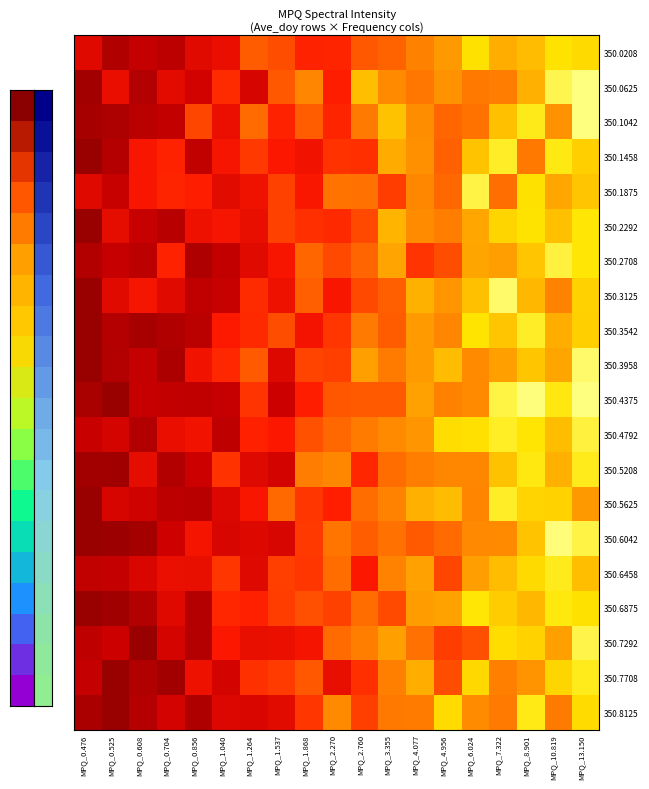

Reading right to left, what are all the values shown in this chart?

350.0208: MPQ_13.150=0.2	MPQ_10.819=0.2	MPQ_8.901=0.3	MPQ_7.322=0.3	MPQ_6.024=0.2	MPQ_4.956=0.4	MPQ_4.077=0.4	MPQ_3.355=0.5	MPQ_2.760=0.5	MPQ_2.270=0.6	MPQ_1.868=0.6	MPQ_1.537=0.6	MPQ_1.264=0.5	MPQ_1.040=0.7	MPQ_0.856=0.8	MPQ_0.704=0.9	MPQ_0.608=0.9	MPQ_0.525=0.9	MPQ_0.476=0.8
350.0625: MPQ_13.150=0.0	MPQ_10.819=0.1	MPQ_8.901=0.3	MPQ_7.322=0.4	MPQ_6.024=0.5	MPQ_4.956=0.4	MPQ_4.077=0.5	MPQ_3.355=0.4	MPQ_2.760=0.3	MPQ_2.270=0.7	MPQ_1.868=0.4	MPQ_1.537=0.5	MPQ_1.264=0.8	MPQ_1.040=0.6	MPQ_0.856=0.8	MPQ_0.704=0.8	MPQ_0.608=0.9	MPQ_0.525=0.7	MPQ_0.476=1.0
350.1042: MPQ_13.150=0.0	MPQ_10.819=0.4	MPQ_8.901=0.1	MPQ_7.322=0.3	MPQ_6.024=0.5	MPQ_4.956=0.5	MPQ_4.077=0.4	MPQ_3.355=0.3	MPQ_2.760=0.4	MPQ_2.270=0.6	MPQ_1.868=0.5	MPQ_1.537=0.6	MPQ_1.264=0.5	MPQ_1.040=0.7	MPQ_0.856=0.6	MPQ_0.704=0.9	MPQ_0.608=0.9	MPQ_0.525=0.9	MPQ_0.476=1.0
350.1458: MPQ_13.150=0.2	MPQ_10.819=0.1	MPQ_8.901=0.4	MPQ_7.322=0.1	MPQ_6.024=0.3	MPQ_4.956=0.5	MPQ_4.077=0.4	MPQ_3.355=0.3	MPQ_2.760=0.6	MPQ_2.270=0.6	MPQ_1.868=0.7	MPQ_1.537=0.7	MPQ_1.264=0.6	MPQ_1.040=0.7	MPQ_0.856=0.9	MPQ_0.704=0.6	MPQ_0.608=0.7	MPQ_0.525=0.9	MPQ_0.476=1.0
350.1875: MPQ_13.150=0.3	MPQ_10.819=0.3	MPQ_8.901=0.2	MPQ_7.322=0.5	MPQ_6.024=0.1	MPQ_4.956=0.5	MPQ_4.077=0.4	MPQ_3.355=0.6	MPQ_2.760=0.5	MPQ_2.270=0.5	MPQ_1.868=0.7	MPQ_1.537=0.6	MPQ_1.264=0.7	MPQ_1.040=0.8	MPQ_0.856=0.7	MPQ_0.704=0.6	MPQ_0.608=0.7	MPQ_0.525=0.8	MPQ_0.476=0.8
350.2292: MPQ_13.150=0.2	MPQ_10.819=0.3	MPQ_8.901=0.2	MPQ_7.322=0.2	MPQ_6.024=0.3	MPQ_4.956=0.4	MPQ_4.077=0.4	MPQ_3.355=0.3	MPQ_2.760=0.6	MPQ_2.270=0.6	MPQ_1.868=0.6	MPQ_1.537=0.6	MPQ_1.264=0.7	MPQ_1.040=0.7	MPQ_0.856=0.7	MPQ_0.704=0.9	MPQ_0.608=0.8	MPQ_0.525=0.7	MPQ_0.476=1.0
350.2708: MPQ_13.150=0.2	MPQ_10.819=0.1	MPQ_8.901=0.3	MPQ_7.322=0.4	MPQ_6.024=0.3	MPQ_4.956=0.6	MPQ_4.077=0.6	MPQ_3.355=0.3	MPQ_2.760=0.5	MPQ_2.270=0.6	MPQ_1.868=0.5	MPQ_1.537=0.7	MPQ_1.264=0.8	MPQ_1.040=0.9	MPQ_0.856=0.9	MPQ_0.704=0.6	MPQ_0.608=0.9	MPQ_0.525=0.8	MPQ_0.476=0.9
350.3125: MPQ_13.150=0.2	MPQ_10.819=0.4	MPQ_8.901=0.3	MPQ_7.322=0.0	MPQ_6.024=0.3	MPQ_4.956=0.4	MPQ_4.077=0.3	MPQ_3.355=0.5	MPQ_2.760=0.6	MPQ_2.270=0.7	MPQ_1.868=0.5	MPQ_1.537=0.7	MPQ_1.264=0.6	MPQ_1.040=0.8	MPQ_0.856=0.9	MPQ_0.704=0.8	MPQ_0.608=0.7	MPQ_0.525=0.8	MPQ_0.476=1.0
350.3542: MPQ_13.150=0.2	MPQ_10.819=0.3	MPQ_8.901=0.1	MPQ_7.322=0.3	MPQ_6.024=0.2	MPQ_4.956=0.4	MPQ_4.077=0.4	MPQ_3.355=0.5	MPQ_2.760=0.4	MPQ_2.270=0.6	MPQ_1.868=0.7	MPQ_1.537=0.6	MPQ_1.264=0.6	MPQ_1.040=0.7	MPQ_0.856=0.9	MPQ_0.704=0.9	MPQ_0.608=1.0	MPQ_0.525=0.9	MPQ_0.476=1.0
350.3958: MPQ_13.150=0.0	MPQ_10.819=0.3	MPQ_8.901=0.2	MPQ_7.322=0.3	MPQ_6.024=0.4	MPQ_4.956=0.3	MPQ_4.077=0.4	MPQ_3.355=0.4	MPQ_2.760=0.3	MPQ_2.270=0.6	MPQ_1.868=0.6	MPQ_1.537=0.8	MPQ_1.264=0.5	MPQ_1.040=0.6	MPQ_0.856=0.7	MPQ_0.704=0.9	MPQ_0.608=0.9	MPQ_0.525=0.9	MPQ_0.476=1.0
350.4375: MPQ_13.150=0.0	MPQ_10.819=0.1	MPQ_8.901=0.0	MPQ_7.322=0.1	MPQ_6.024=0.4	MPQ_4.956=0.4	MPQ_4.077=0.3	MPQ_3.355=0.5	MPQ_2.760=0.5	MPQ_2.270=0.5	MPQ_1.868=0.7	MPQ_1.537=0.8	MPQ_1.264=0.6	MPQ_1.040=0.8	MPQ_0.856=0.9	MPQ_0.704=0.9	MPQ_0.608=0.8	MPQ_0.525=1.0	MPQ_0.476=0.9
350.4792: MPQ_13.150=0.1	MPQ_10.819=0.3	MPQ_8.901=0.2	MPQ_7.322=0.1	MPQ_6.024=0.2	MPQ_4.956=0.2	MPQ_4.077=0.4	MPQ_3.355=0.4	MPQ_2.760=0.4	MPQ_2.270=0.5	MPQ_1.868=0.5	MPQ_1.537=0.7	MPQ_1.264=0.7	MPQ_1.040=0.9	MPQ_0.856=0.7	MPQ_0.704=0.7	MPQ_0.608=0.9	MPQ_0.525=0.8	MPQ_0.476=0.8
350.5208: MPQ_13.150=0.1	MPQ_10.819=0.3	MPQ_8.901=0.1	MPQ_7.322=0.3	MPQ_6.024=0.4	MPQ_4.956=0.4	MPQ_4.077=0.4	MPQ_3.355=0.5	MPQ_2.760=0.6	MPQ_2.270=0.4	MPQ_1.868=0.4	MPQ_1.537=0.8	MPQ_1.264=0.8	MPQ_1.040=0.6	MPQ_0.856=0.8	MPQ_0.704=0.9	MPQ_0.608=0.7	MPQ_0.525=1.0	MPQ_0.476=1.0
350.5625: MPQ_13.150=0.4	MPQ_10.819=0.2	MPQ_8.901=0.2	MPQ_7.322=0.1	MPQ_6.024=0.4	MPQ_4.956=0.3	MPQ_4.077=0.3	MPQ_3.355=0.4	MPQ_2.760=0.5	MPQ_2.270=0.7	MPQ_1.868=0.6	MPQ_1.537=0.5	MPQ_1.264=0.7	MPQ_1.040=0.8	MPQ_0.856=0.9	MPQ_0.704=0.9	MPQ_0.608=0.8	MPQ_0.525=0.8	MPQ_0.476=1.0
350.6042: MPQ_13.150=0.1	MPQ_10.819=0.0	MPQ_8.901=0.3	MPQ_7.322=0.4	MPQ_6.024=0.4	MPQ_4.956=0.5	MPQ_4.077=0.5	MPQ_3.355=0.5	MPQ_2.760=0.5	MPQ_2.270=0.5	MPQ_1.868=0.6	MPQ_1.537=0.8	MPQ_1.264=0.8	MPQ_1.040=0.8	MPQ_0.856=0.7	MPQ_0.704=0.8	MPQ_0.608=1.0	MPQ_0.525=1.0	MPQ_0.476=1.0
350.6458: MPQ_13.150=0.3	MPQ_10.819=0.1	MPQ_8.901=0.2	MPQ_7.322=0.3	MPQ_6.024=0.4	MPQ_4.956=0.6	MPQ_4.077=0.3	MPQ_3.355=0.4	MPQ_2.760=0.7	MPQ_2.270=0.5	MPQ_1.868=0.6	MPQ_1.537=0.6	MPQ_1.264=0.8	MPQ_1.040=0.6	MPQ_0.856=0.7	MPQ_0.704=0.7	MPQ_0.608=0.8	MPQ_0.525=0.9	MPQ_0.476=0.9
350.6875: MPQ_13.150=0.2	MPQ_10.819=0.2	MPQ_8.901=0.3	MPQ_7.322=0.2	MPQ_6.024=0.2	MPQ_4.956=0.3	MPQ_4.077=0.4	MPQ_3.355=0.6	MPQ_2.760=0.5	MPQ_2.270=0.6	MPQ_1.868=0.6	MPQ_1.537=0.6	MPQ_1.264=0.7	MPQ_1.040=0.6	MPQ_0.856=0.9	MPQ_0.704=0.8	MPQ_0.608=0.9	MPQ_0.525=1.0	MPQ_0.476=1.0
350.7292: MPQ_13.150=0.1	MPQ_10.819=0.4	MPQ_8.901=0.2	MPQ_7.322=0.2	MPQ_6.024=0.5	MPQ_4.956=0.6	MPQ_4.077=0.5	MPQ_3.355=0.4	MPQ_2.760=0.4	MPQ_2.270=0.5	MPQ_1.868=0.7	MPQ_1.537=0.7	MPQ_1.264=0.7	MPQ_1.040=0.7	MPQ_0.856=0.9	MPQ_0.704=0.8	MPQ_0.608=1.0	MPQ_0.525=0.8	MPQ_0.476=0.9
350.7708: MPQ_13.150=0.1	MPQ_10.819=0.2	MPQ_8.901=0.4	MPQ_7.322=0.4	MPQ_6.024=0.2	MPQ_4.956=0.6	MPQ_4.077=0.3	MPQ_3.355=0.4	MPQ_2.760=0.6	MPQ_2.270=0.7	MPQ_1.868=0.5	MPQ_1.537=0.6	MPQ_1.264=0.6	MPQ_1.040=0.8	MPQ_0.856=0.7	MPQ_0.704=1.0	MPQ_0.608=0.9	MPQ_0.525=1.0	MPQ_0.476=0.9
350.8125: MPQ_13.150=0.2	MPQ_10.819=0.4	MPQ_8.901=0.1	MPQ_7.322=0.4	MPQ_6.024=0.4	MPQ_4.956=0.2	MPQ_4.077=0.4	MPQ_3.355=0.5	MPQ_2.760=0.6	MPQ_2.270=0.4	MPQ_1.868=0.6	MPQ_1.537=0.8	MPQ_1.264=0.8	MPQ_1.040=0.8	MPQ_0.856=0.9	MPQ_0.704=0.8	MPQ_0.608=0.9	MPQ_0.525=1.0	MPQ_0.476=0.9